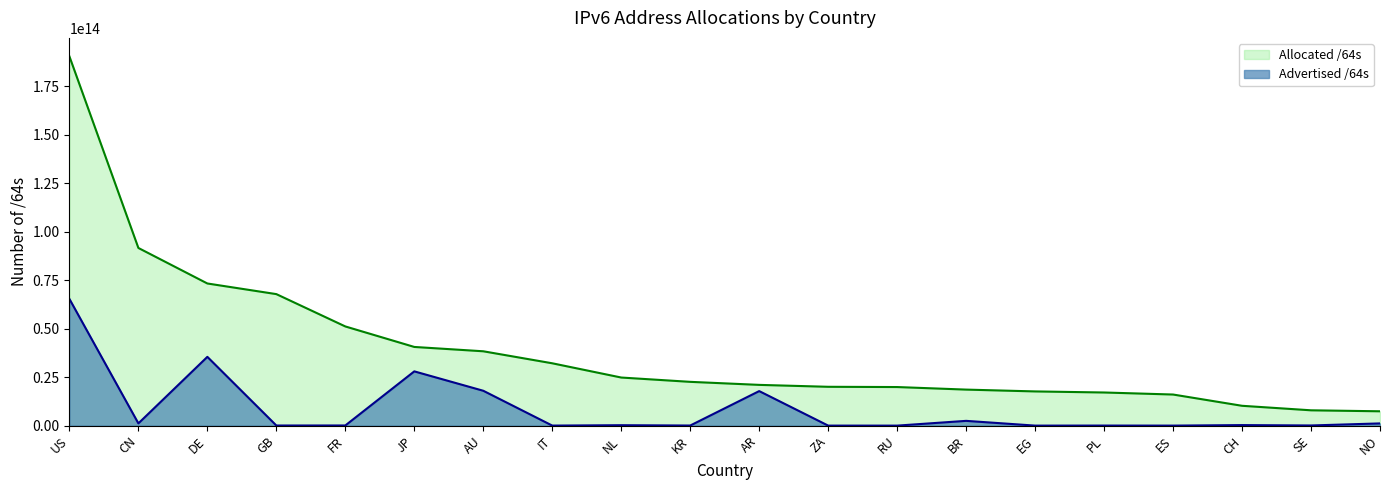

What is the lowest value of the Allocated /64s line series?

7391660605440